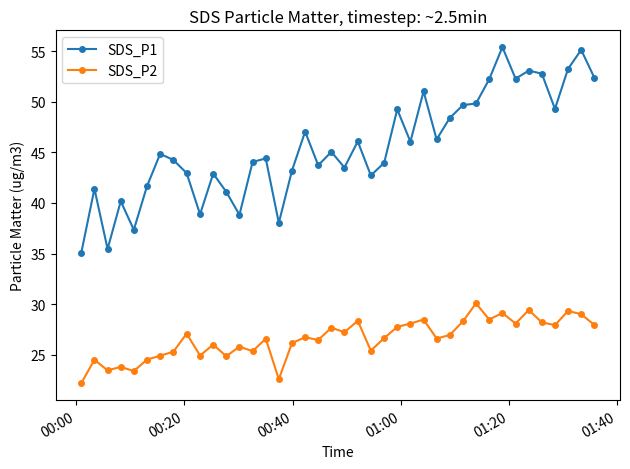

In SDS_P1, how many points are lower than both neighbors (excluding endpoints)?

12